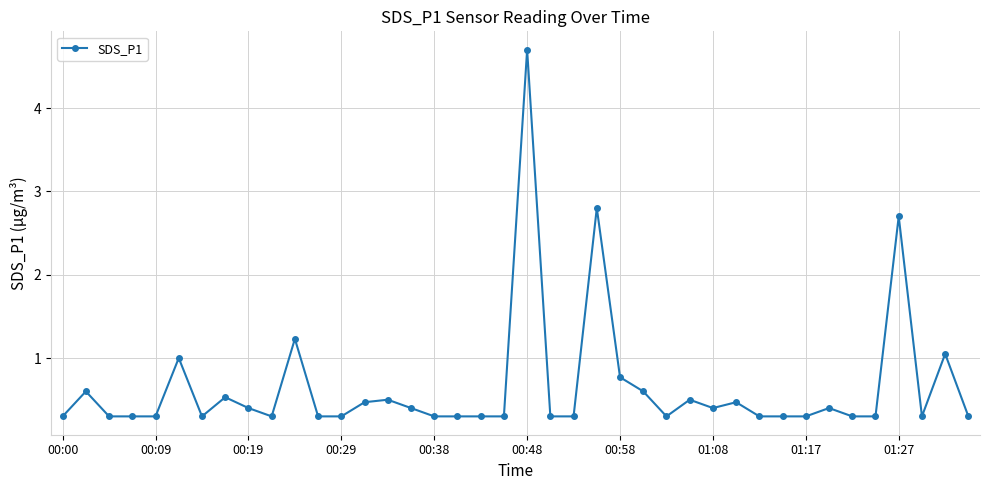

What is the value of the 28th point from the left?

0.5